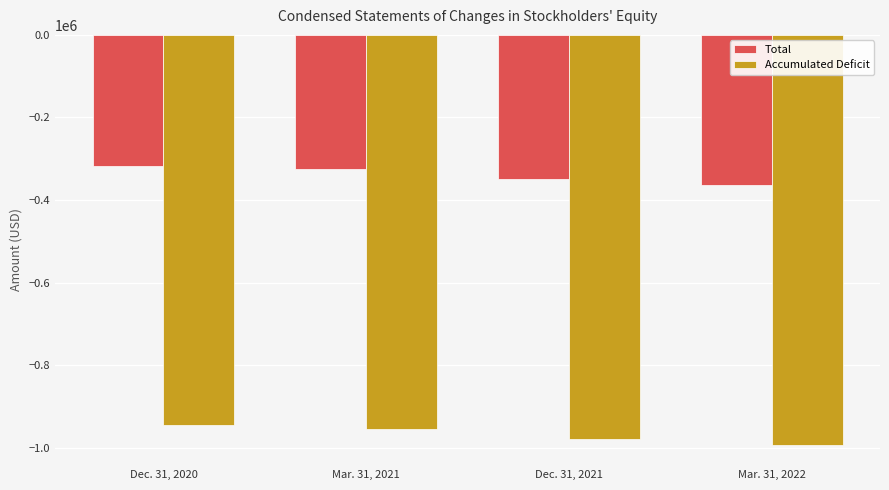

True or false: Total has a value of -349387 at Dec. 31, 2021.

True